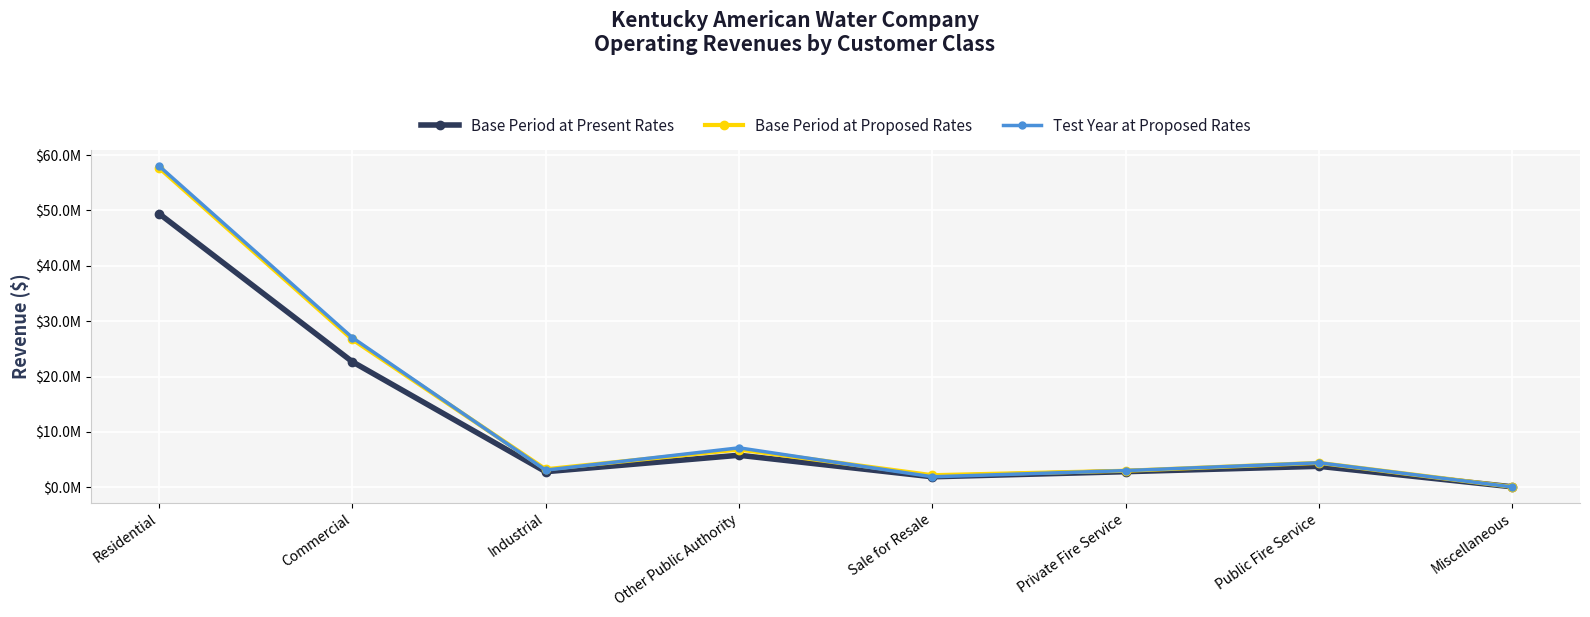

Reading left to right, what are all the values shown in this chart?

Base Period at Present Rates: 49436094	22675936	2813214	5785622	1897800	2817944	3790713	80696
Base Period at Proposed Rates: 57698575	26702405	3258199	6821432	2181405	2981578	4409187	72937
Test Year at Proposed Rates: 58042434	27036880	3095858	7123901	1897359	3011136	4425580	60281